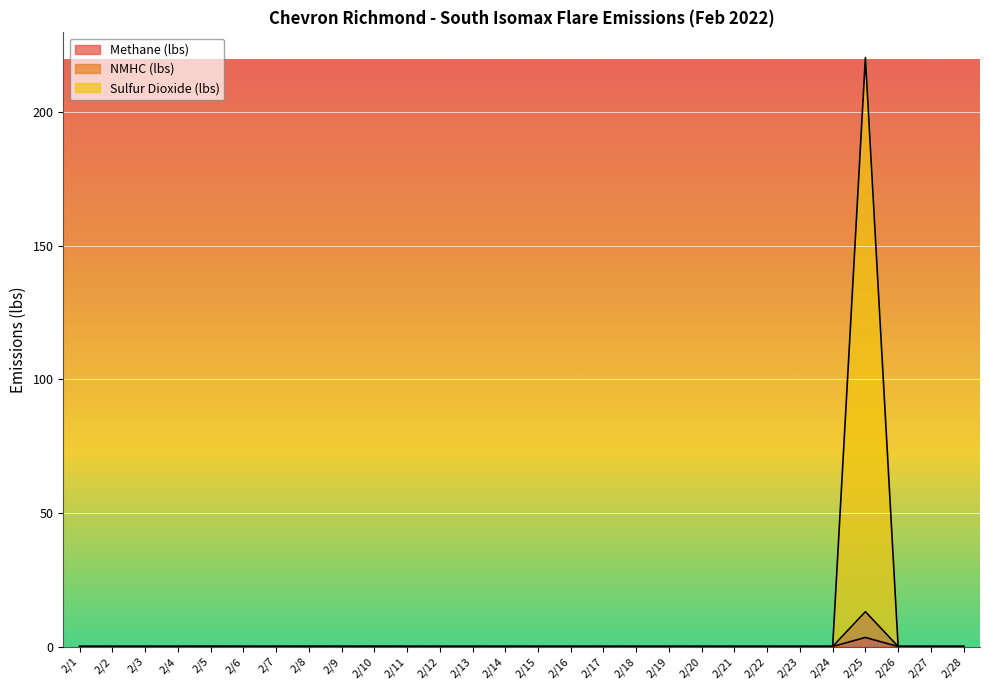

Which has a higher value, 2/24 or 2/25?

2/25